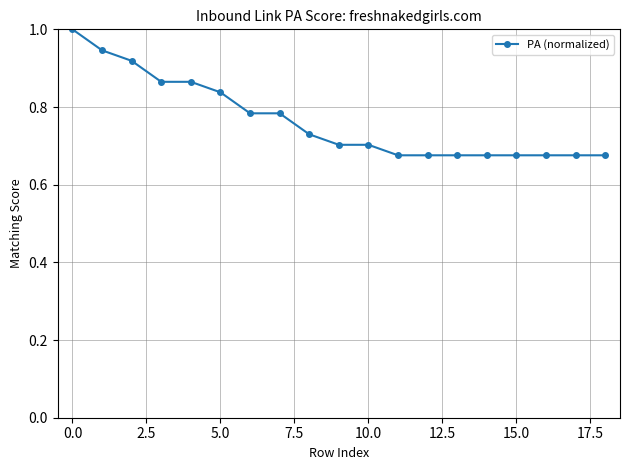

How many data points does each series have?

19